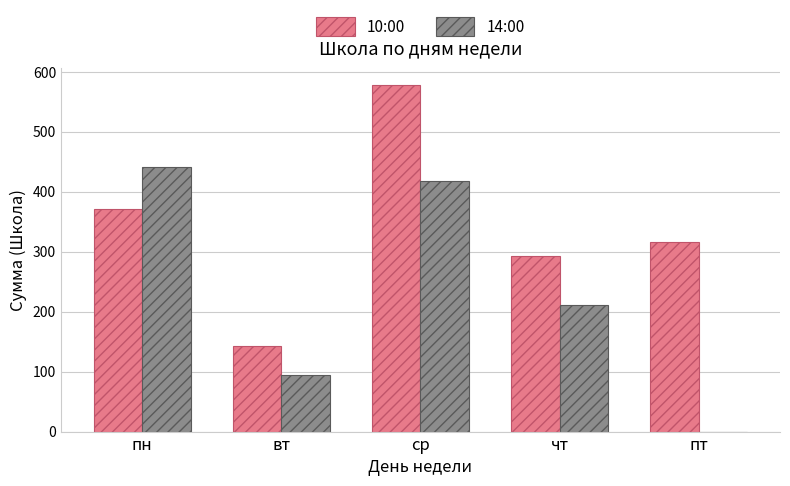

What is the average value of the 14:00 series?

233